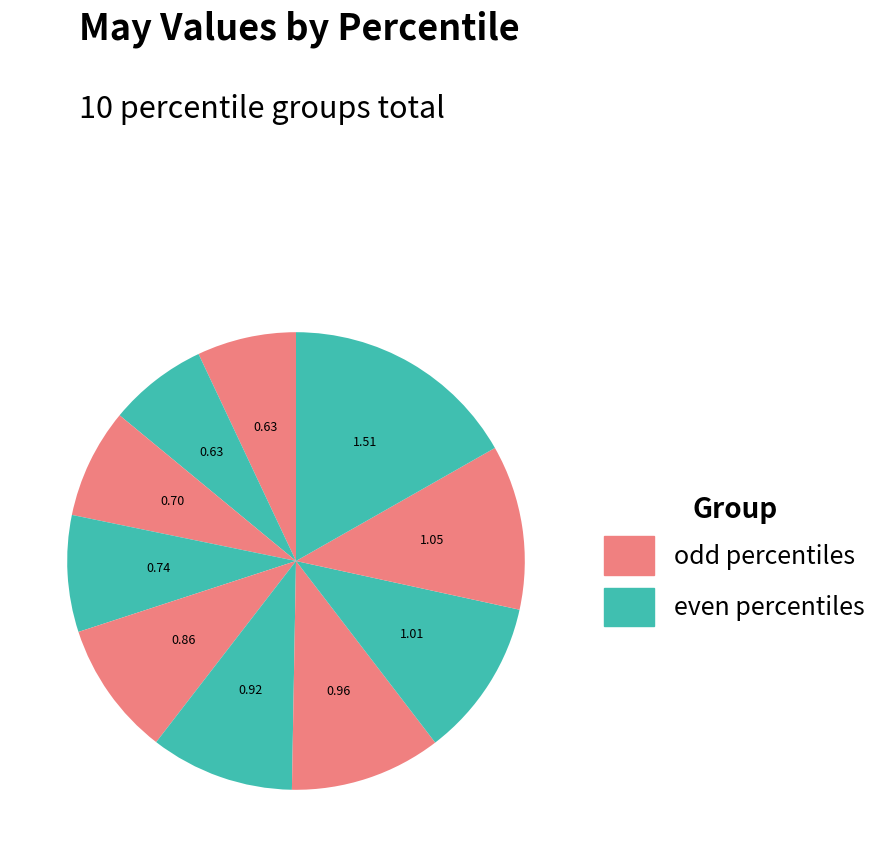

How many segments does this pie chart have?

10